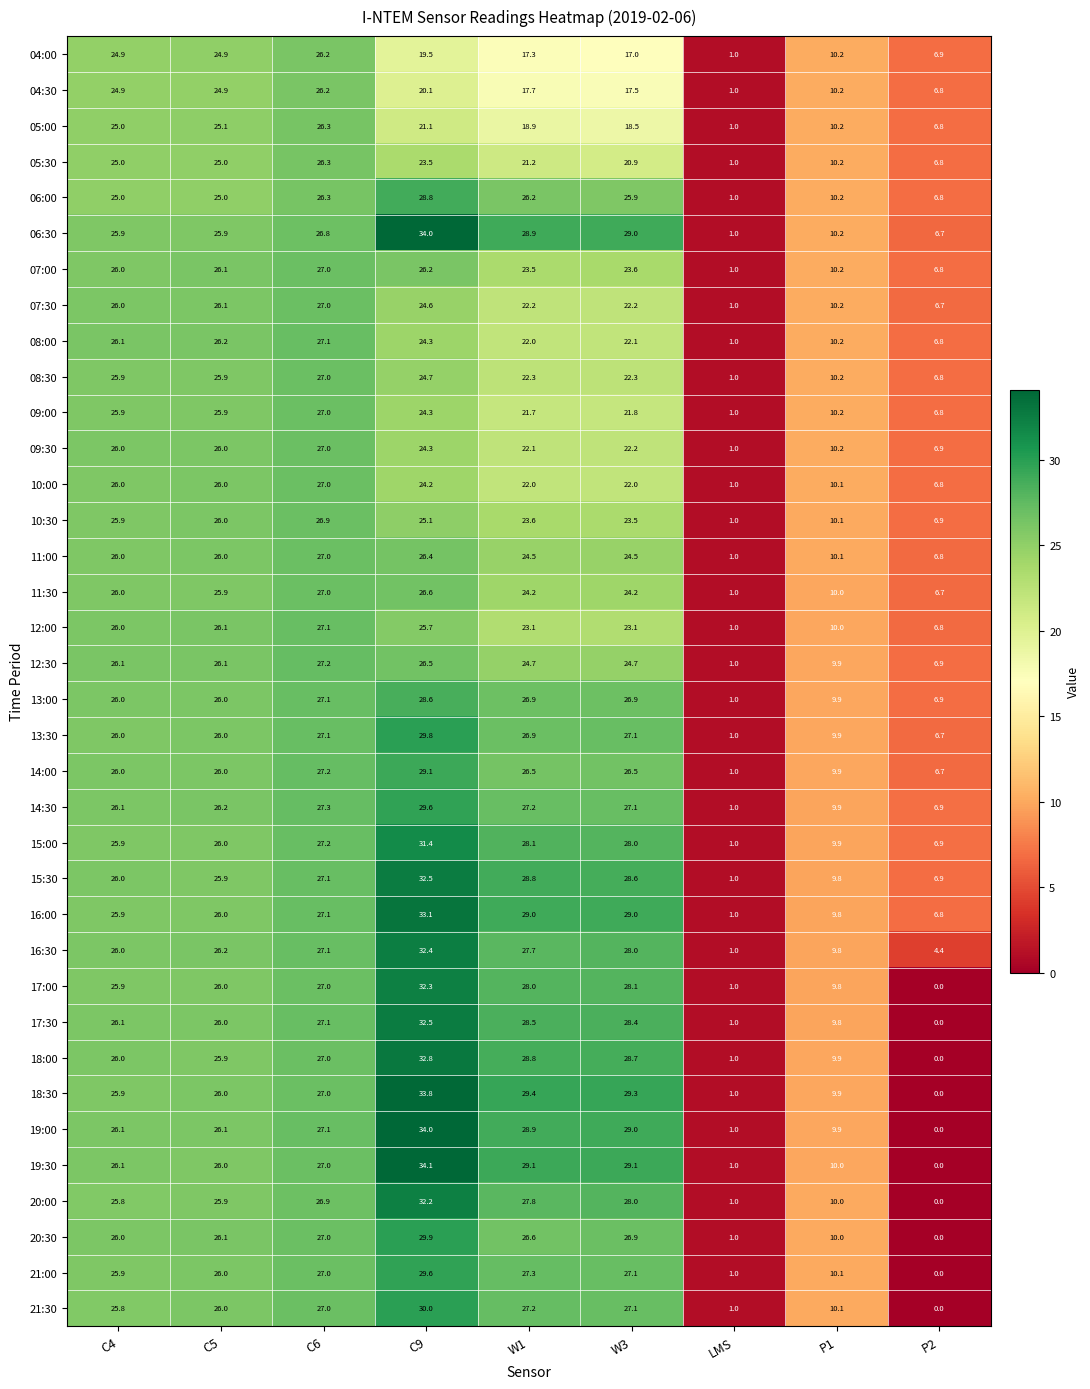

Is it true that 13:00 equals 15.8 at C9?

False